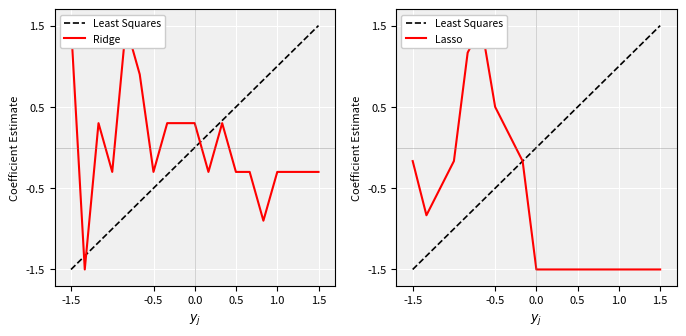

In Ridge, how many points are lower than both neighbors (excluding endpoints)?

5